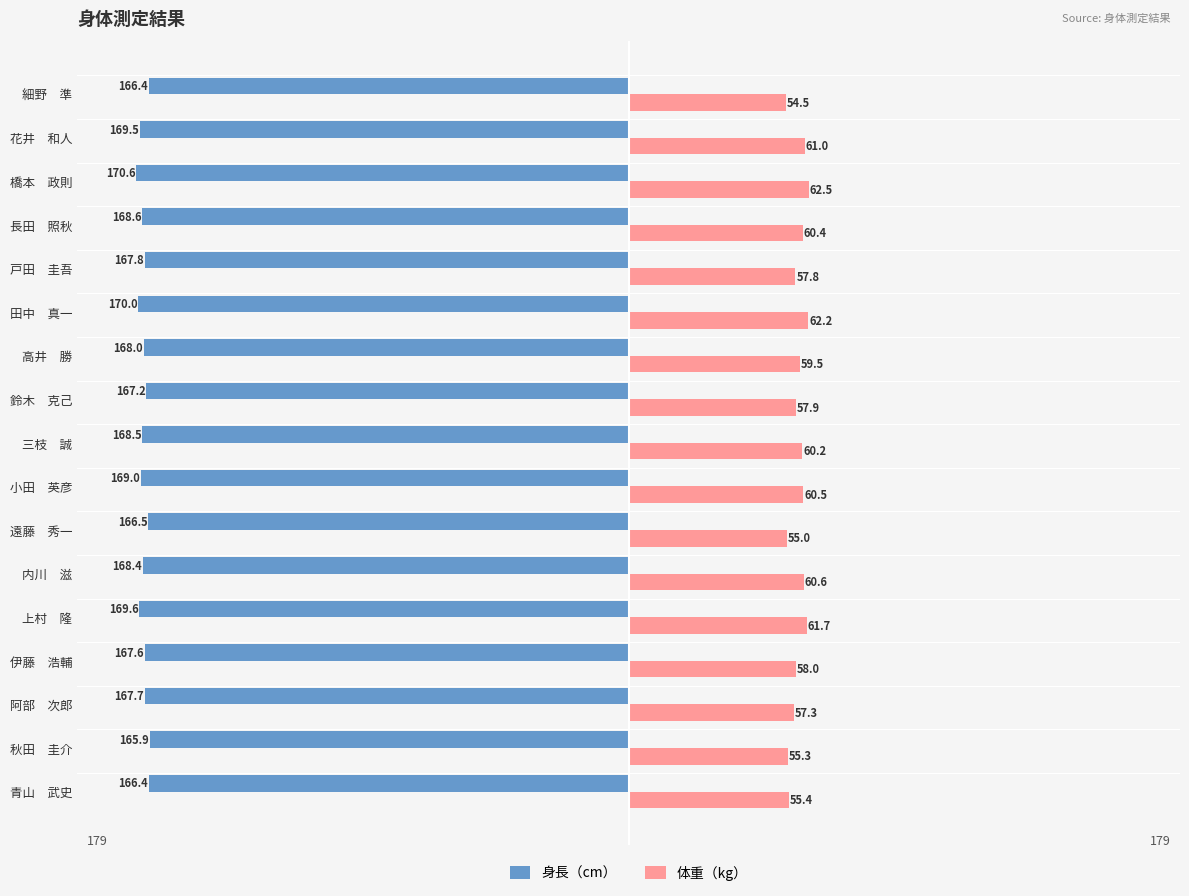

What are all the series names shown in the legend?

身長（cm）, 体重（kg）